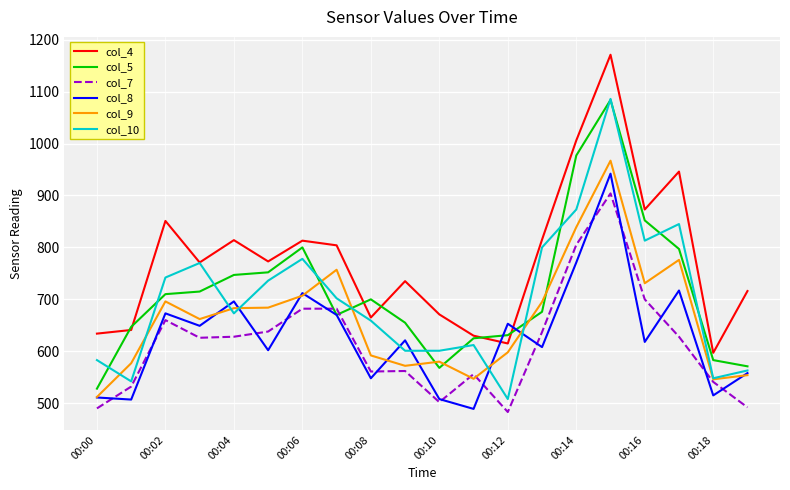

What is the minimum value for col_10?

508